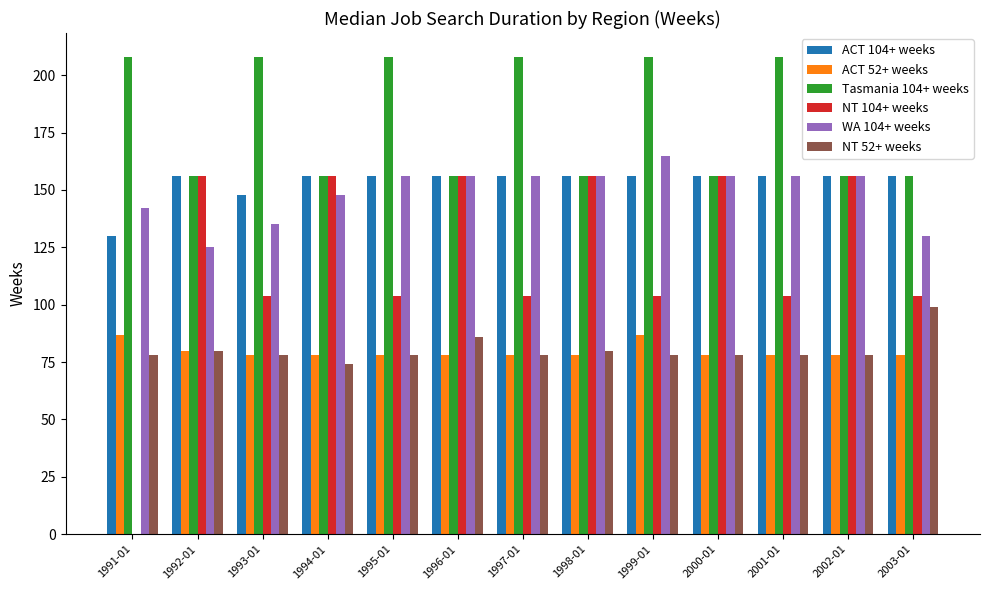

Which series has the largest total across all categories?

Tasmania 104+ weeks